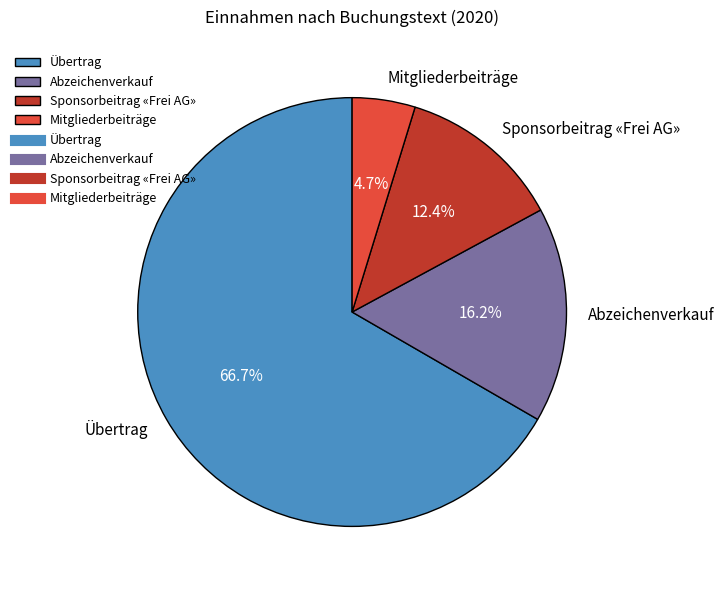

Which slice is the smallest?

Mitgliederbeiträge